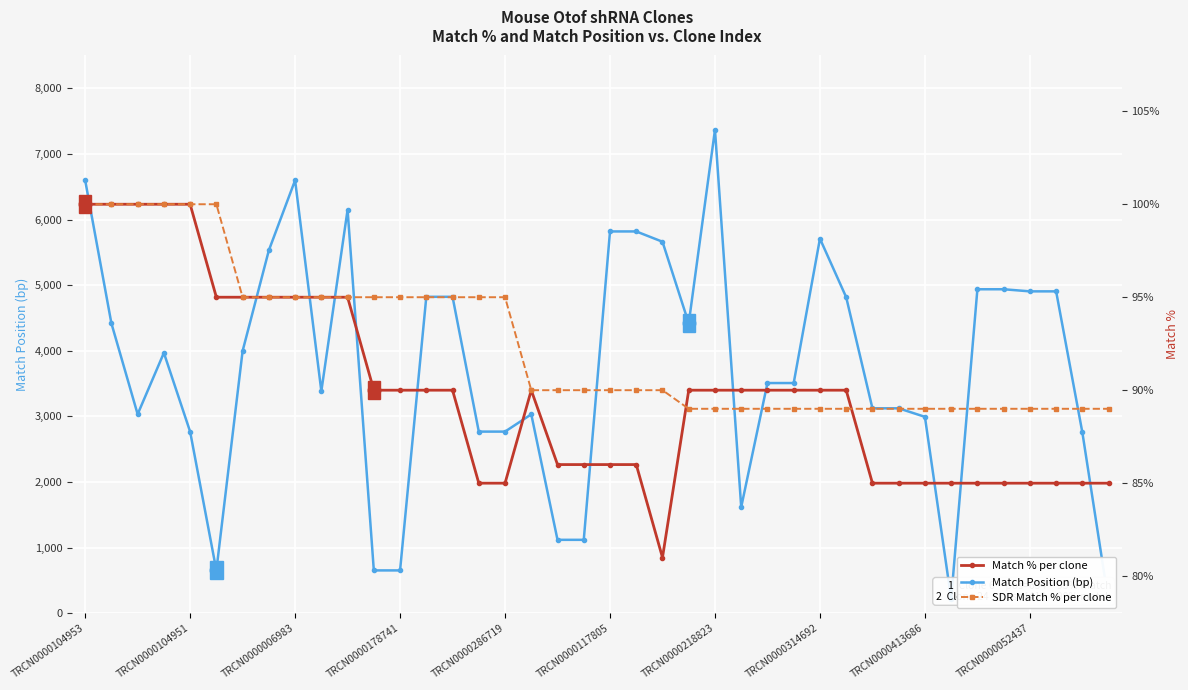

What position from the left is 25?

26